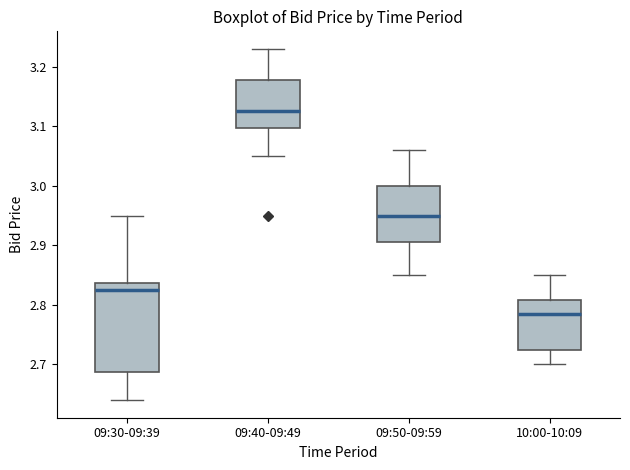

Which box has the lowest median line?

10:00-10:09